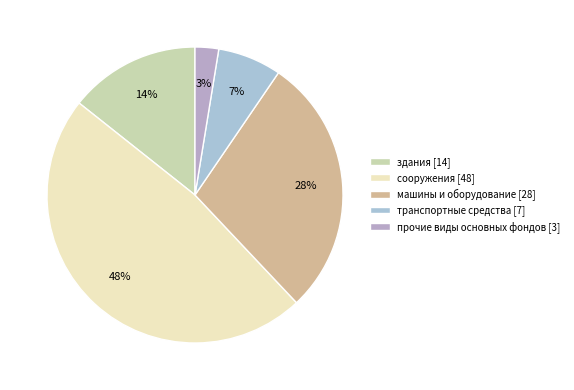

Which category has the smallest portion of the pie?

прочие виды основных фондов